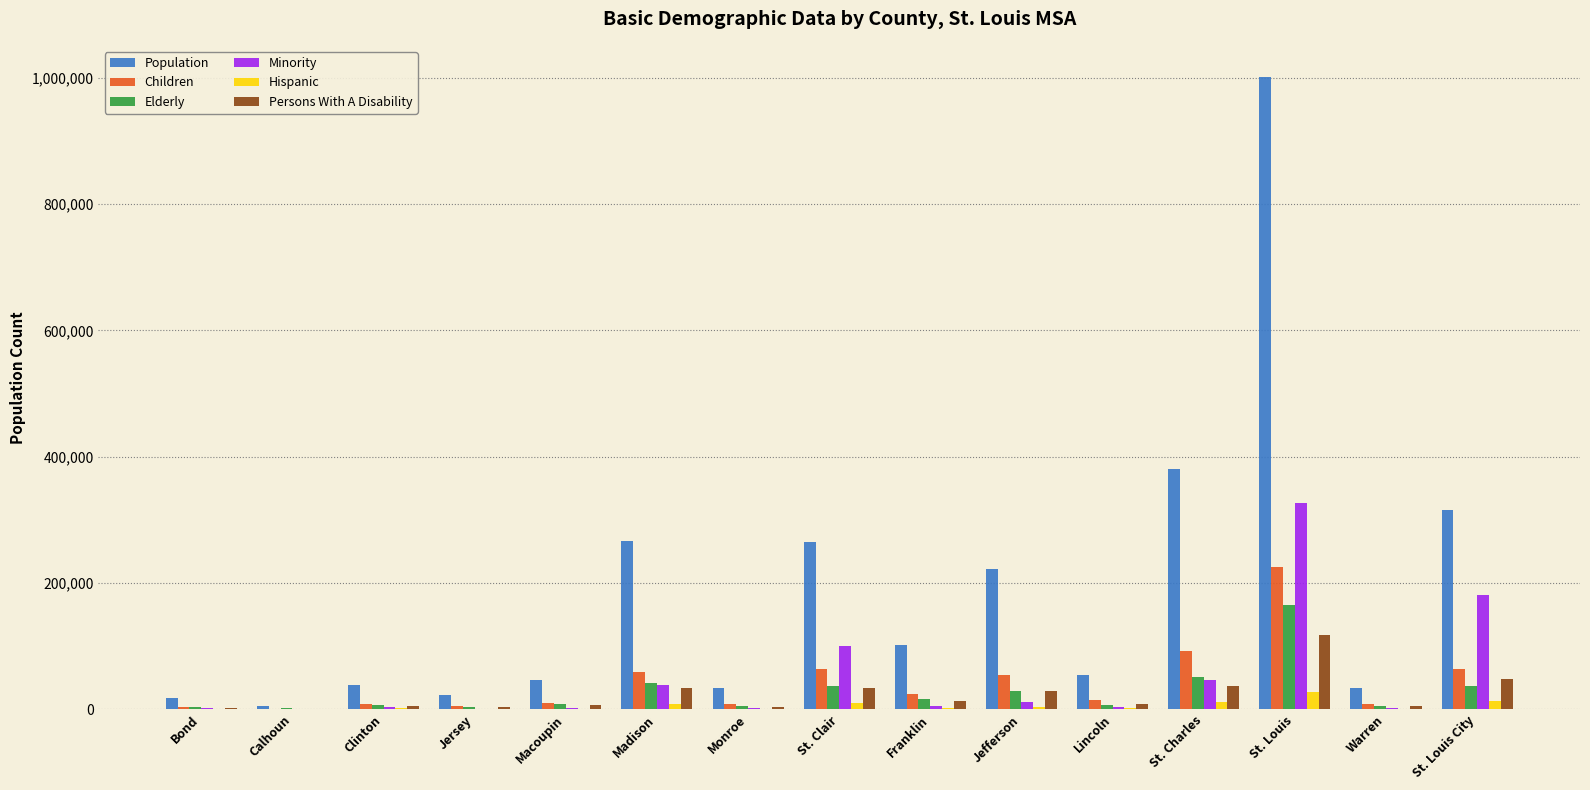

At which category is the sum across all series the highest?

St. Louis